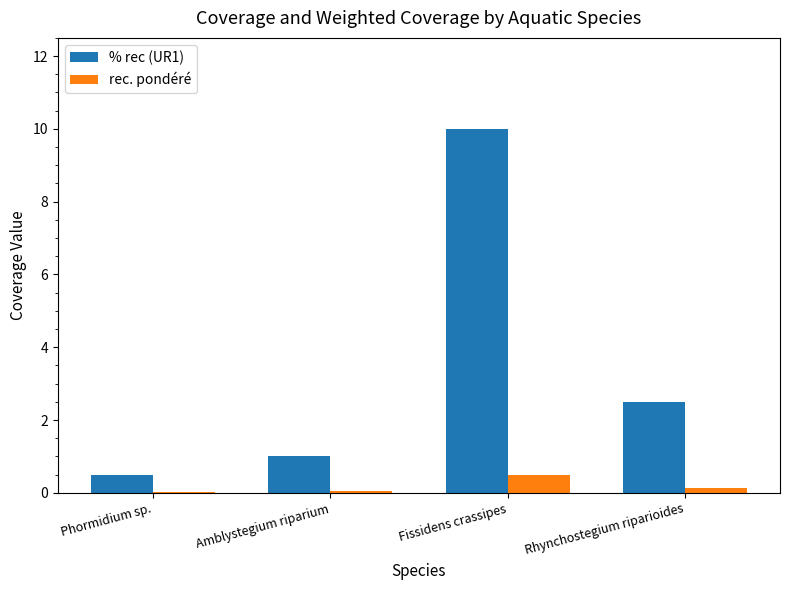

Which series has the largest range (max minus min)?

% rec (UR1)